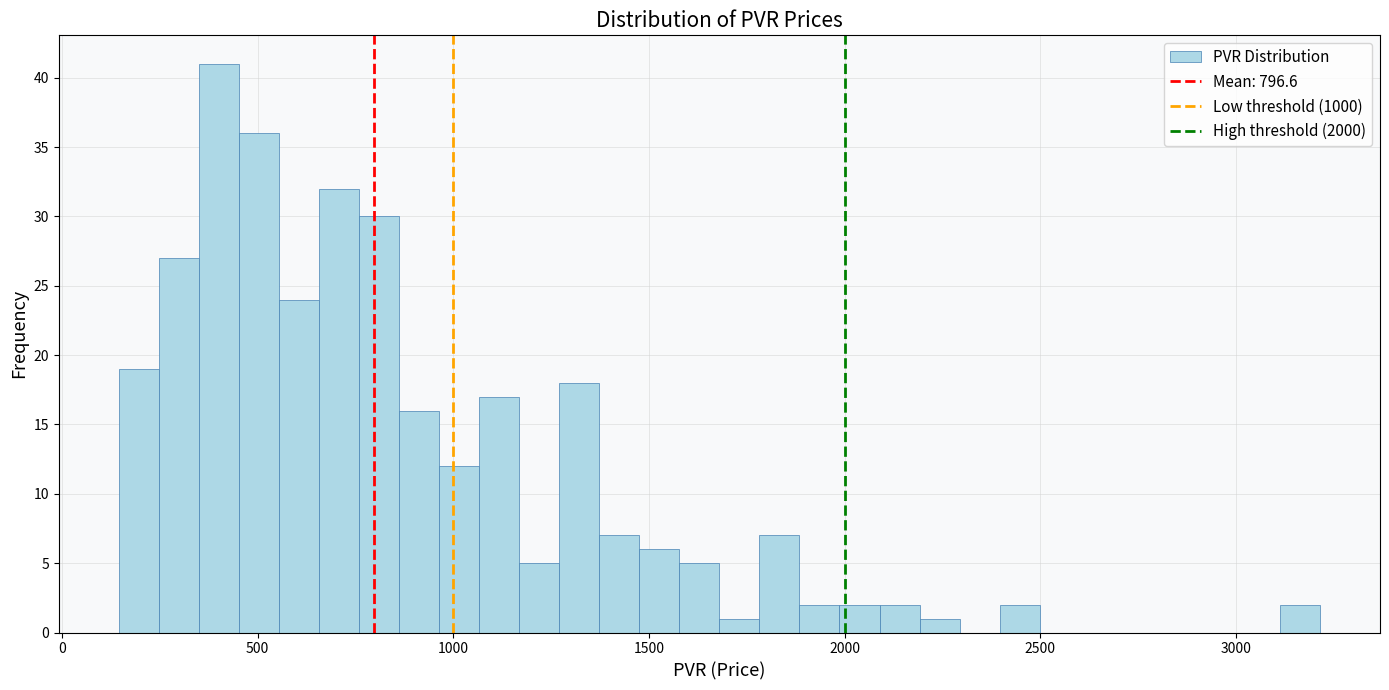

Read against the x-axis, roughly where is the centre of the tallest bar?

400